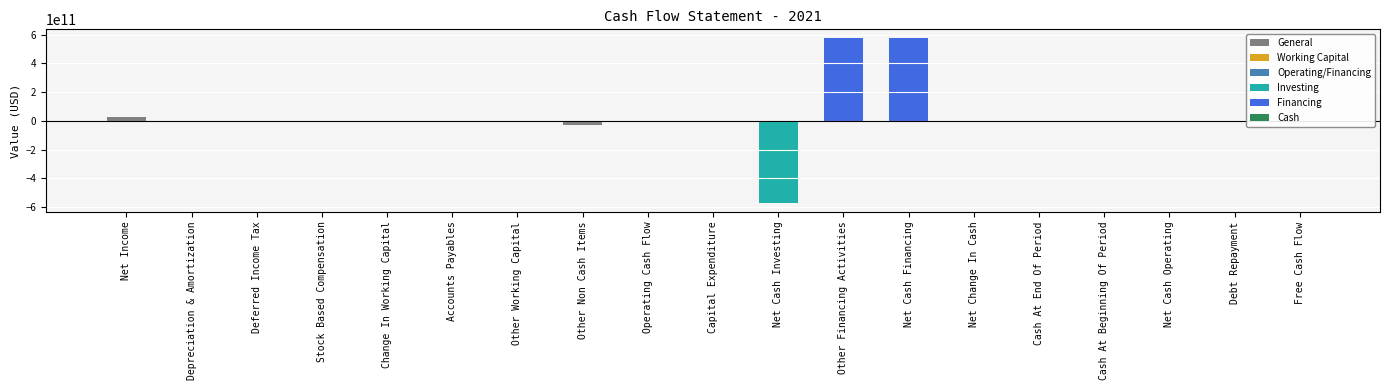

Where is the data nearest to the value 2527319000?

Net Change In Cash